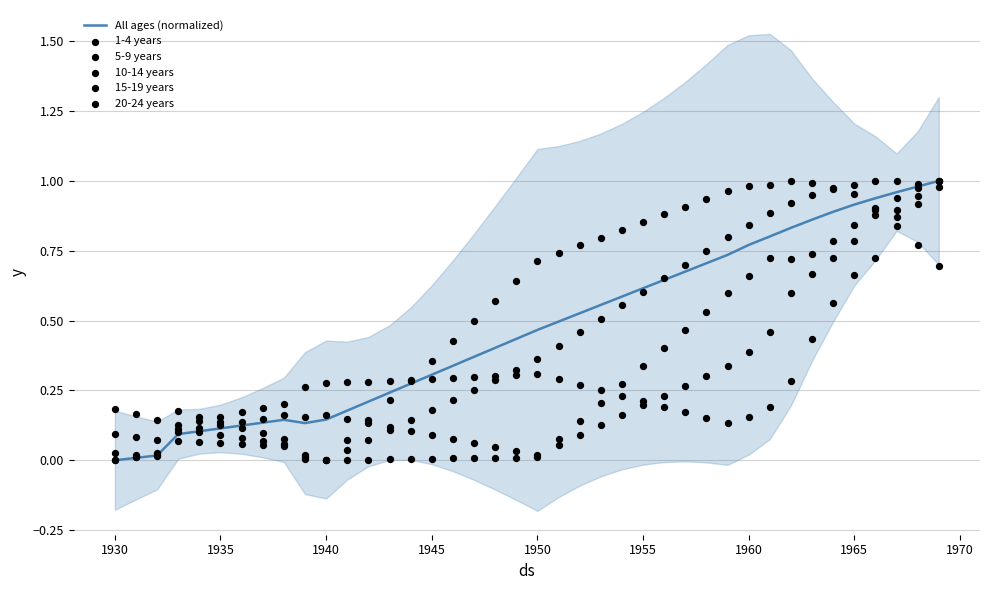

What are all the series names shown in the legend?

All ages (normalized), 1-4 years, 5-9 years, 10-14 years, 15-19 years, 20-24 years